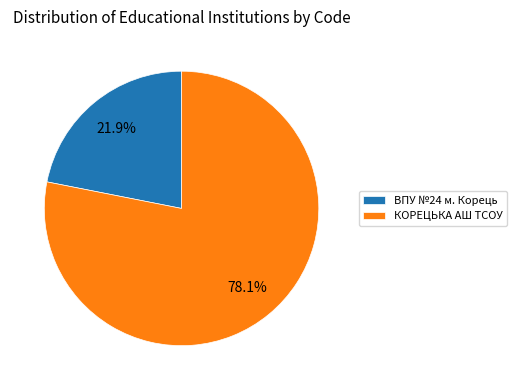

What is the ratio of the value at ВПУ №24 м. Корець to the value at КОРЕЦЬКА АШ ТСОУ?

0.3